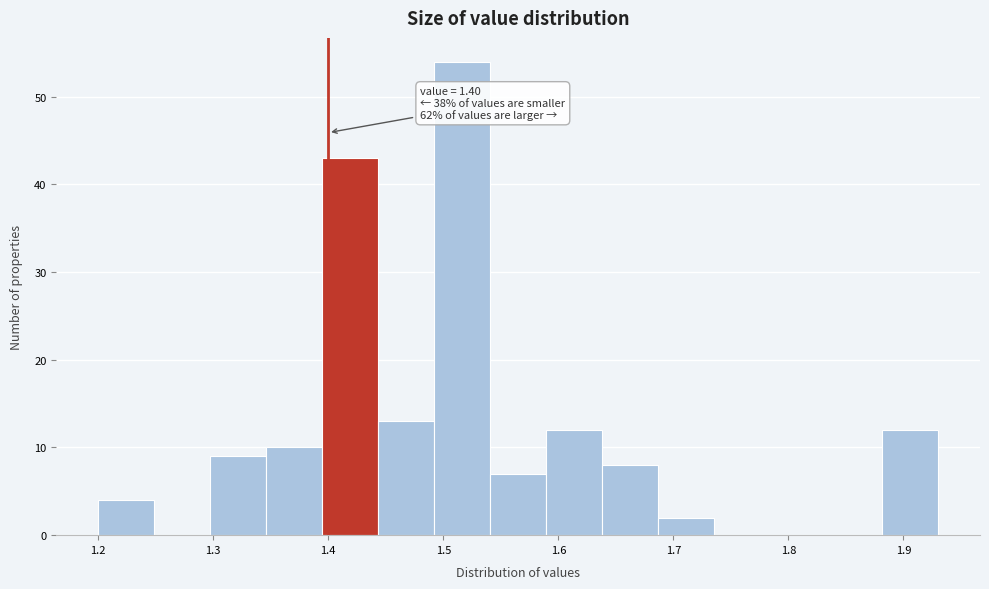

Which range on the x-axis has the tallest bar?

1.49 to 1.54